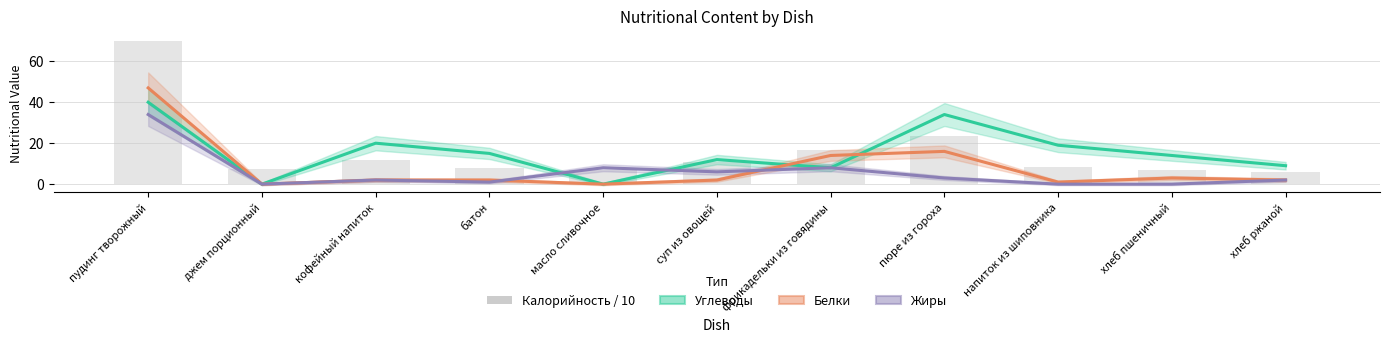

True or false: Жиры has a value of -18 at джем порционный.

False